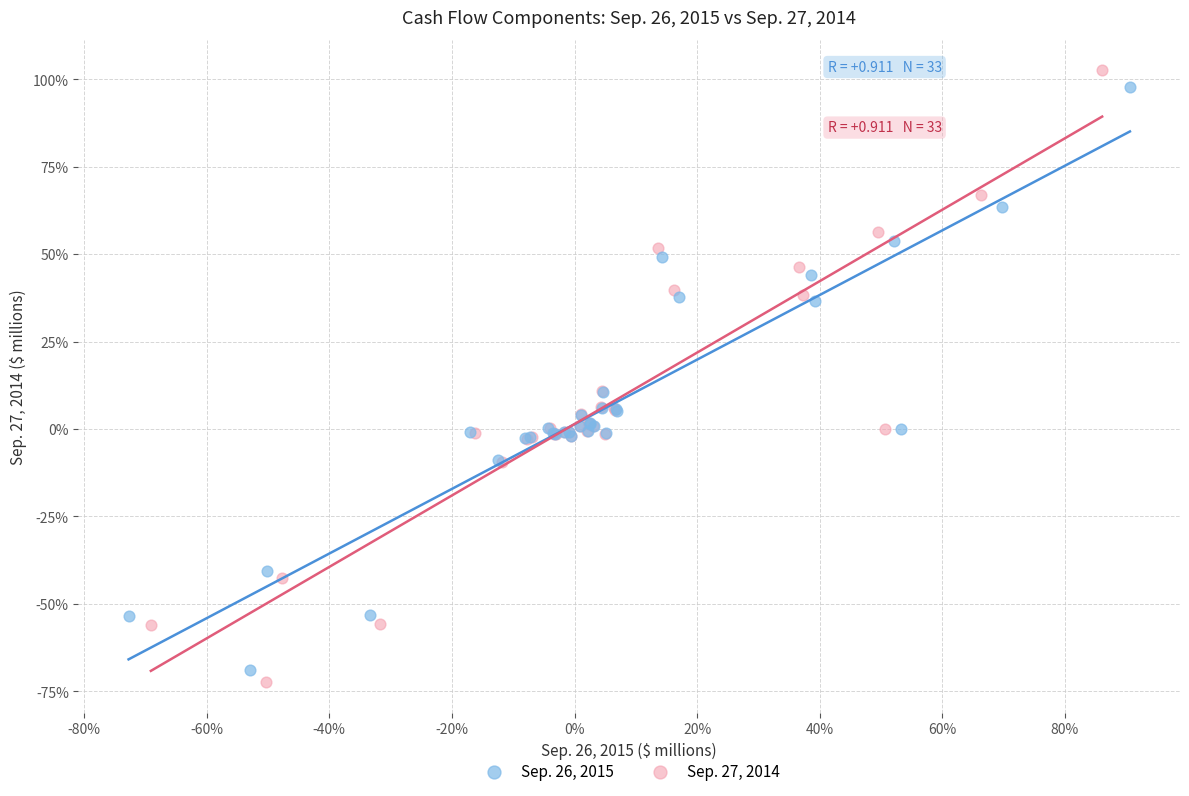

Which series contains the lowest Y value?

Sep. 27, 2014